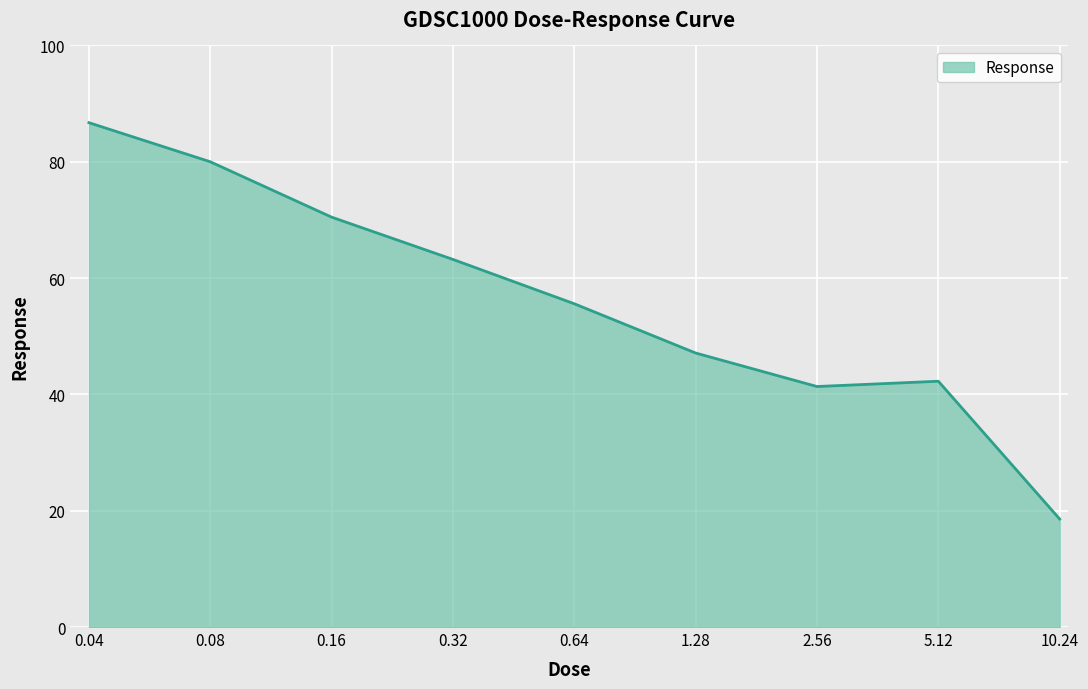

What is the greatest value displayed?

86.7